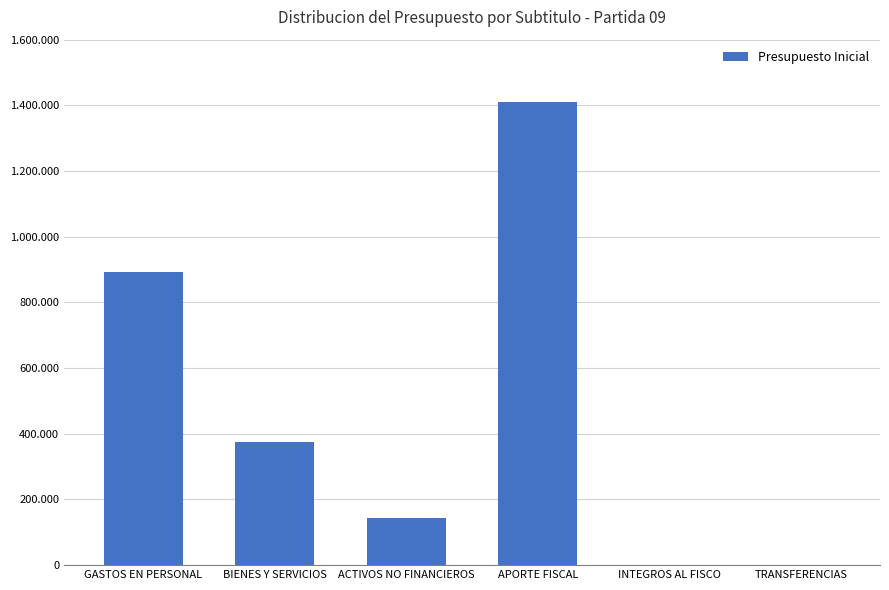

At which label does the data first exceed 373572?

GASTOS EN PERSONAL